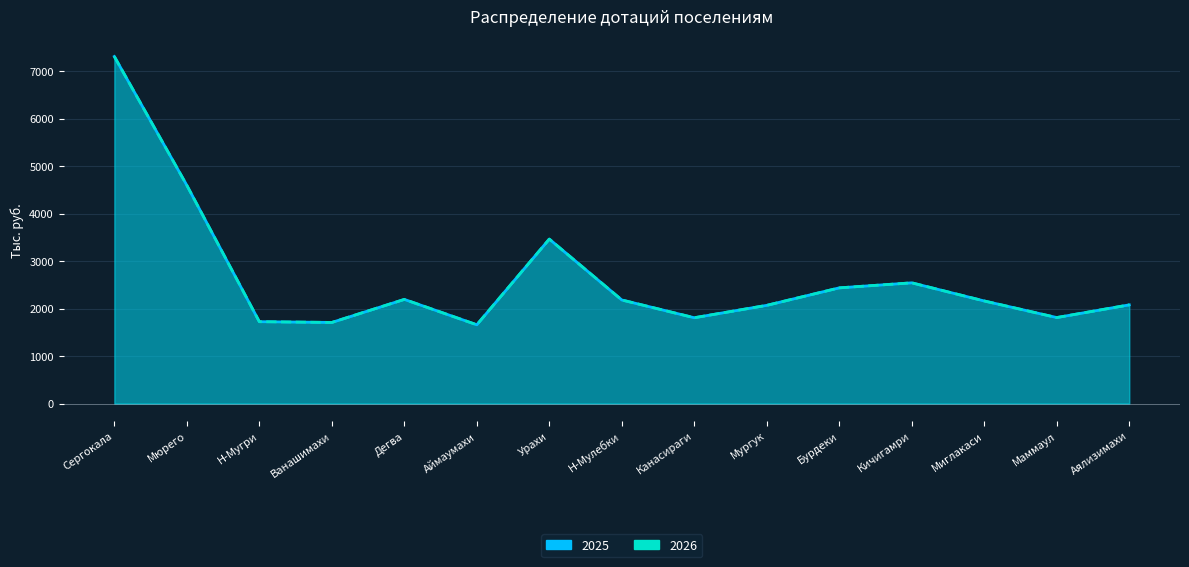

Which has a higher value, Н-Мулебки or Аймаумахи?

Н-Мулебки